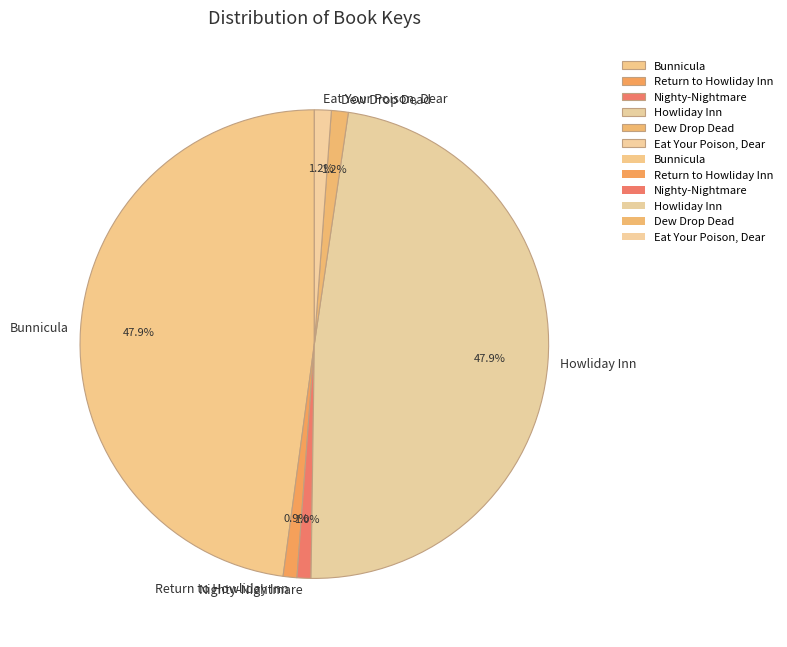

Is Dew Drop Dead the majority of the pie?

No